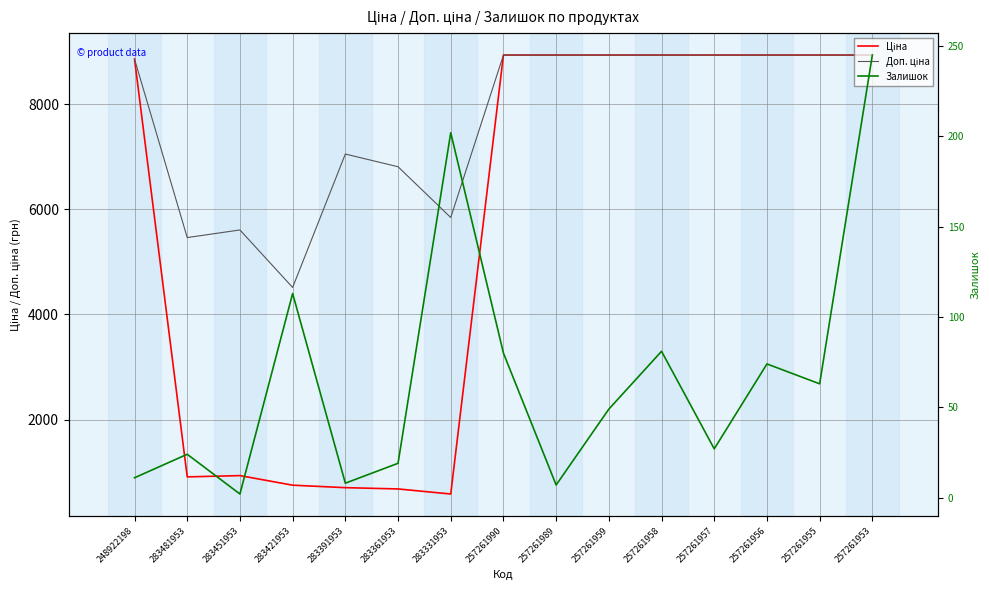

Is it true that Залишок equals 63.0 at 257261955?

True